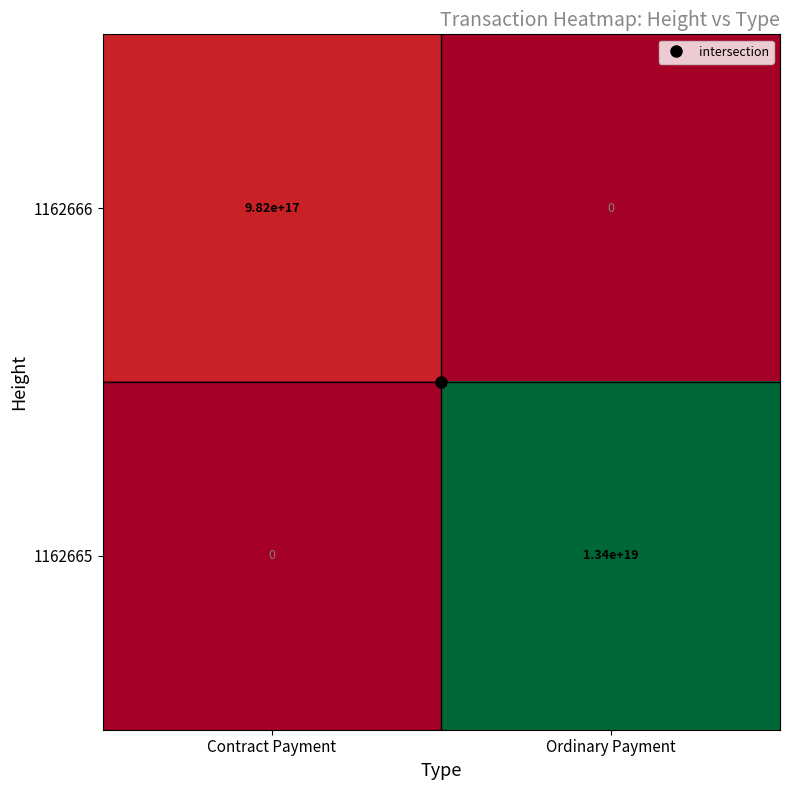

Where is 1162665 nearest to the value 6700000000000000000?

Contract Payment